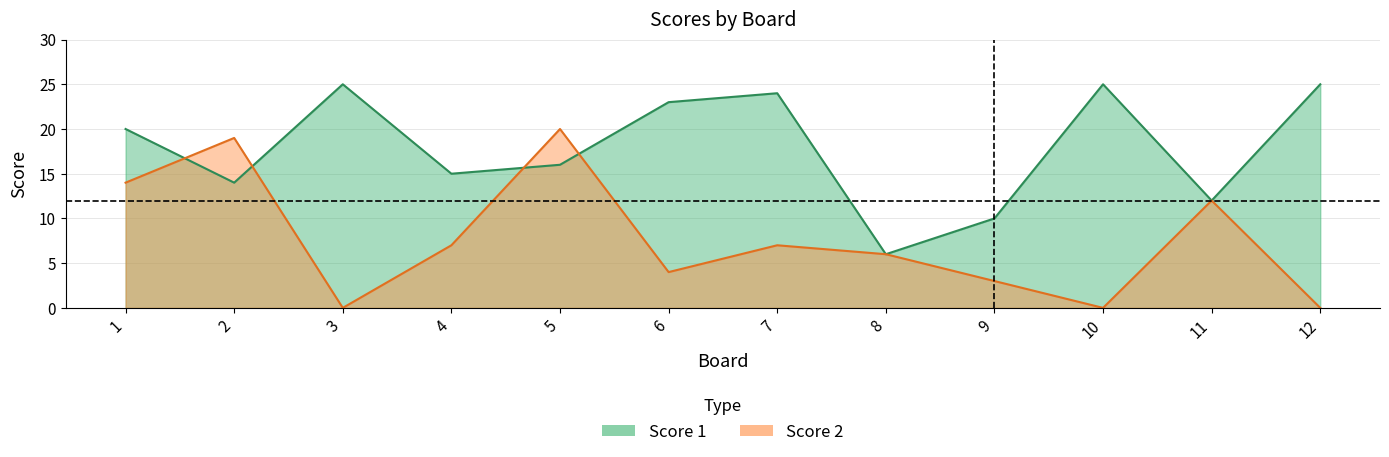

How many lines are shown in the chart?

2